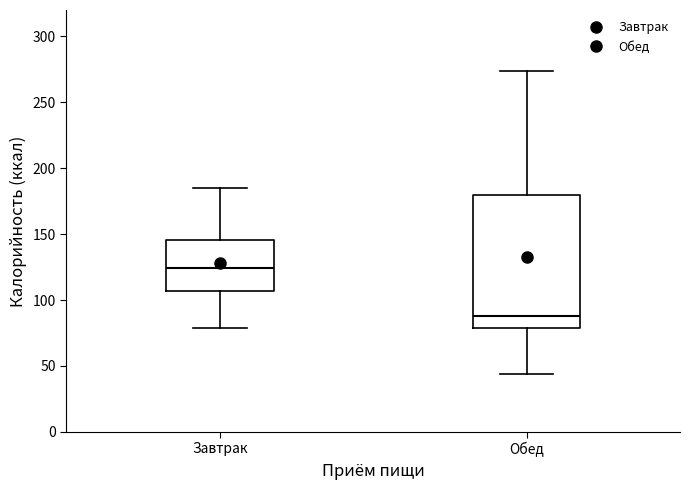

Which box has the lowest median line?

Обед